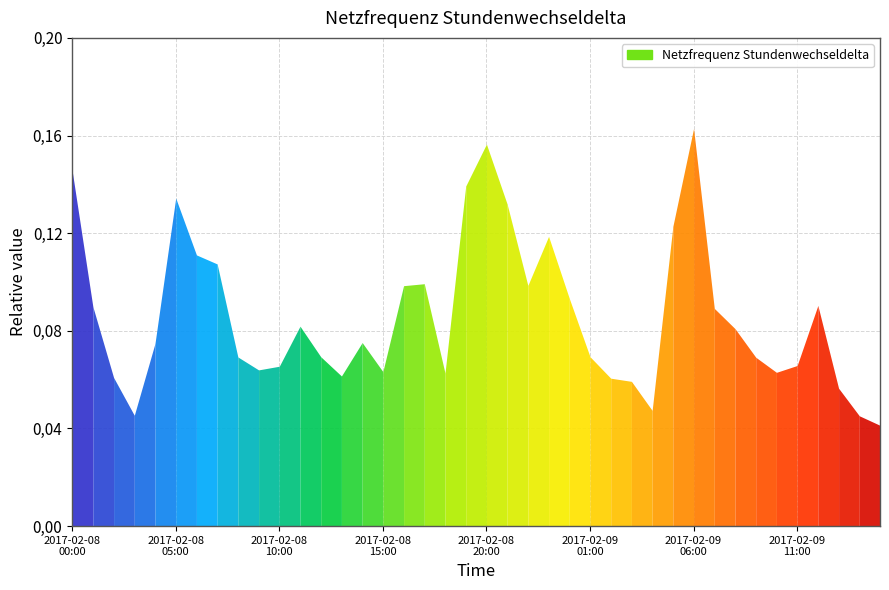

Rank the categories by value from highest to lowest.

2017-02-09 06:00, 2017-02-08 20:00, 2017-02-08 00:00, 2017-02-08 19:00, 2017-02-08 05:00, 2017-02-08 21:00, 2017-02-09 05:00, 2017-02-08 23:00, 2017-02-08 06:00, 2017-02-08 07:00, 2017-02-08 17:00, 2017-02-08 22:00, 2017-02-08 16:00, 2017-02-09 00:00, 2017-02-09 12:00, 2017-02-08 01:00, 2017-02-09 07:00, 2017-02-08 11:00, 2017-02-09 08:00, 2017-02-08 14:00, 2017-02-08 04:00, 2017-02-08 12:00, 2017-02-09 01:00, 2017-02-08 08:00, 2017-02-09 09:00, 2017-02-09 11:00, 2017-02-08 10:00, 2017-02-08 09:00, 2017-02-08 15:00, 2017-02-09 10:00, 2017-02-08 18:00, 2017-02-08 13:00, 2017-02-08 02:00, 2017-02-09 02:00, 2017-02-09 03:00, 2017-02-09 13:00, 2017-02-09 04:00, 2017-02-08 03:00, 2017-02-09 14:00, 2017-02-09 15:00